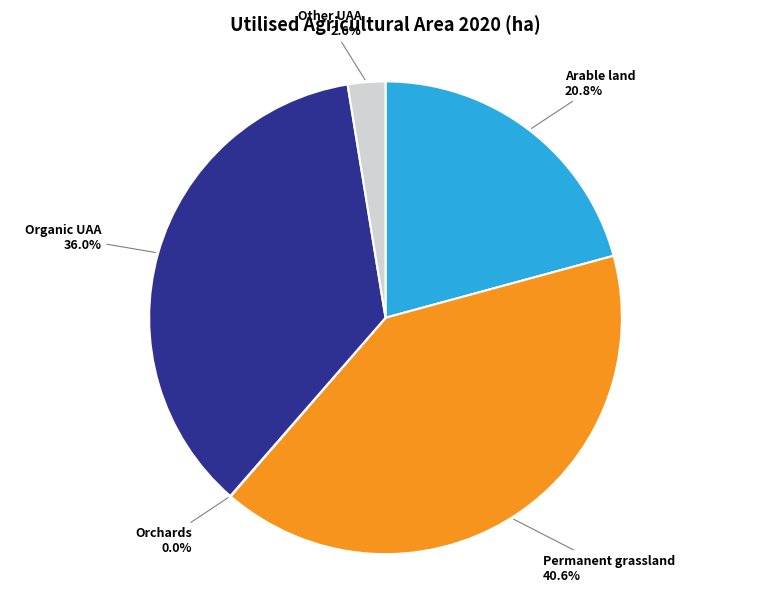

To the nearest percent, what is the average slice percentage?

20%